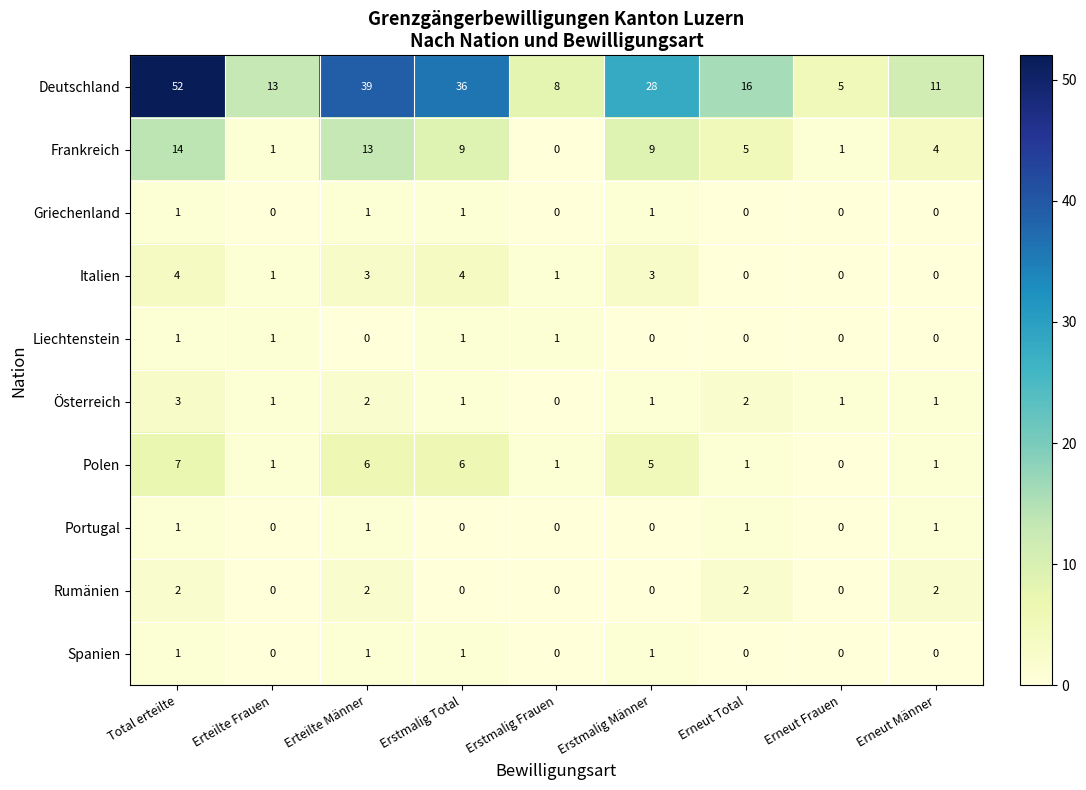

Is it true that Frankreich equals 5 at Erneut Total?

True